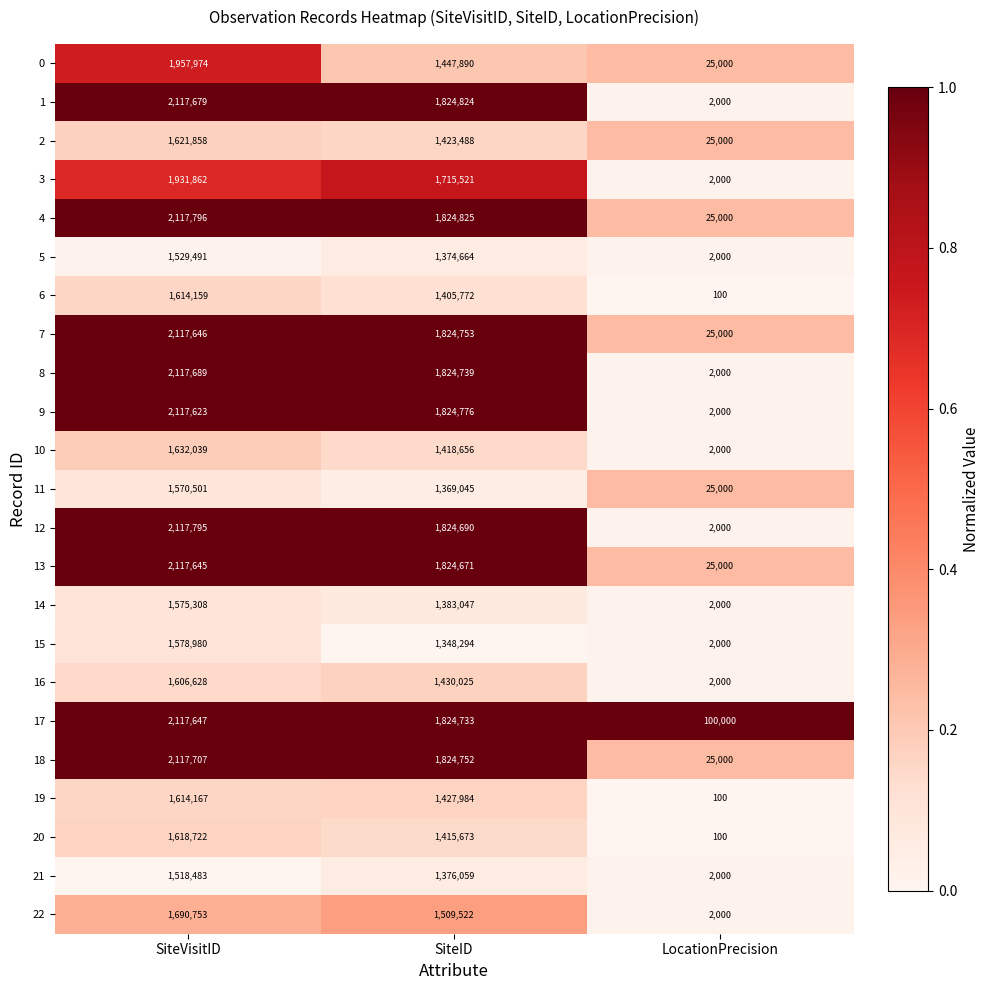

What is the sum of the 5 values at SiteVisitID and SiteID?

2904155